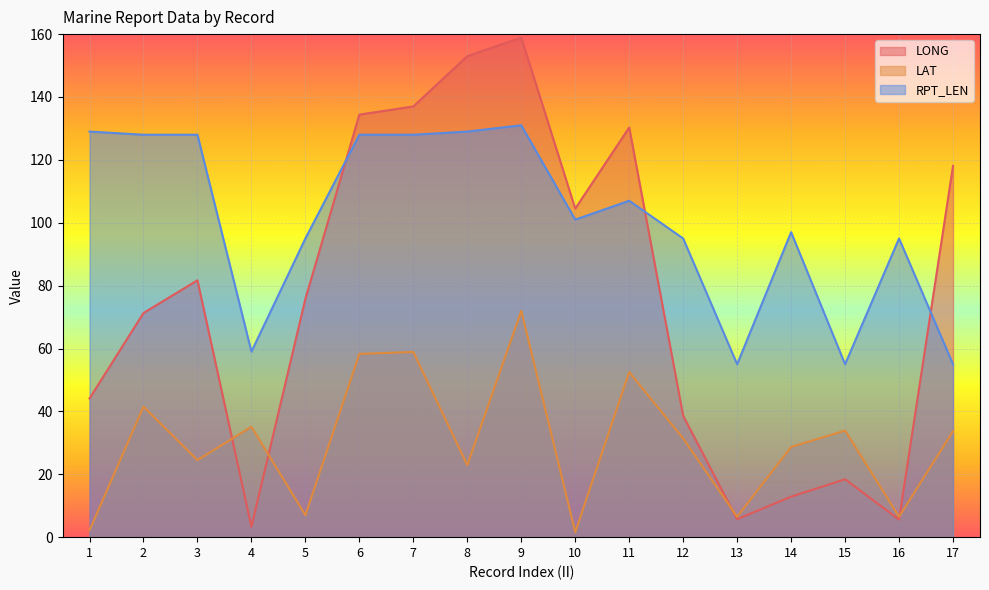

Is it true that LAT equals 1.0 at 10?

False